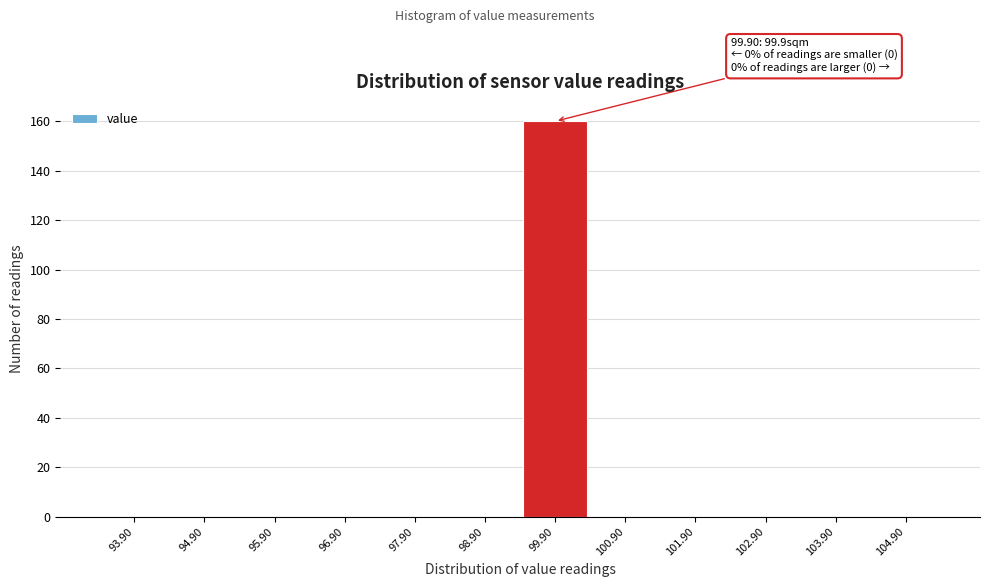

Reading left to right, what are all the values shown in this chart?

93.90=0	94.90=0	95.90=0	96.90=0	97.90=0	98.90=0	99.90=160	100.90=0	101.90=0	102.90=0	103.90=0	104.90=0